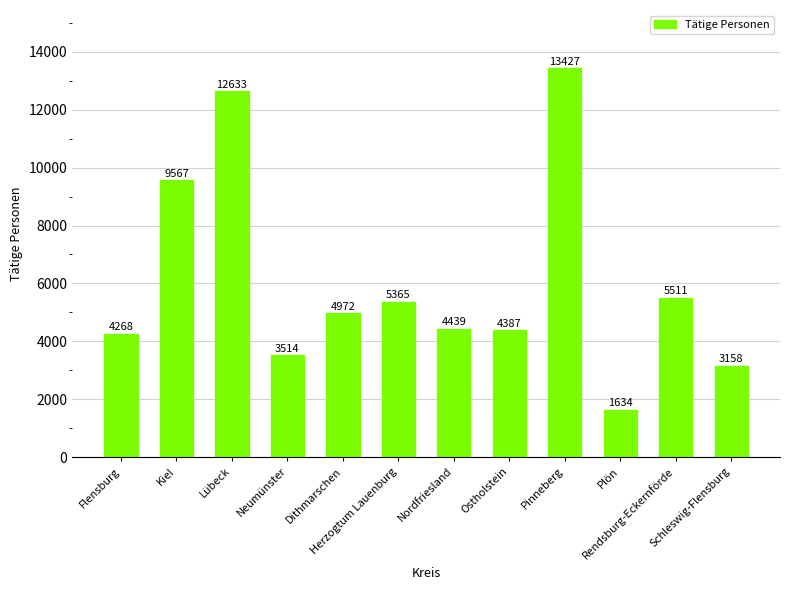

What is the change in value from Nordfriesland to Plön?

-2805